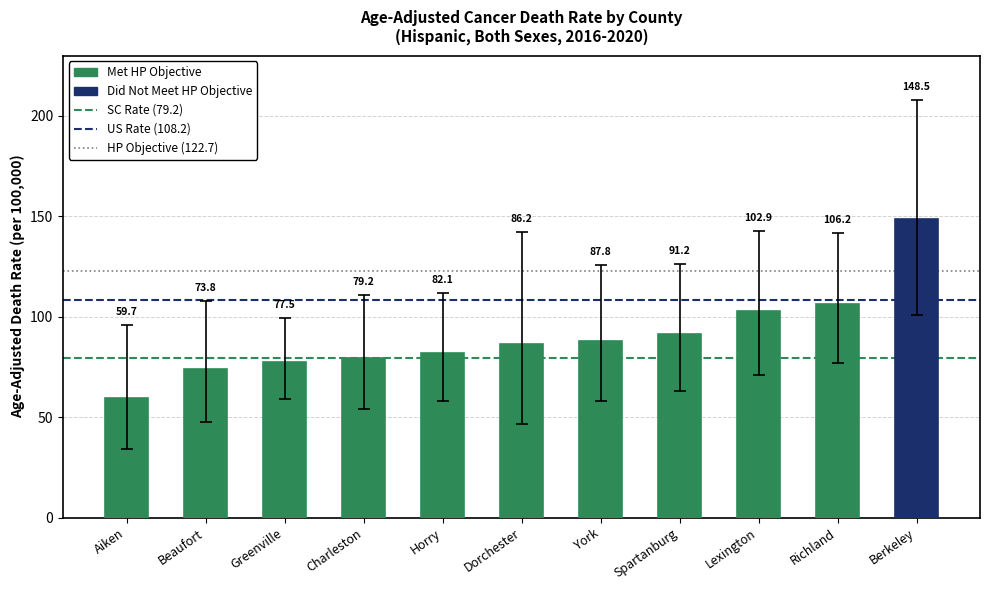

List the labels in order of value, smallest first.

Aiken, Beaufort, Greenville, Charleston, Horry, Dorchester, York, Spartanburg, Lexington, Richland, Berkeley